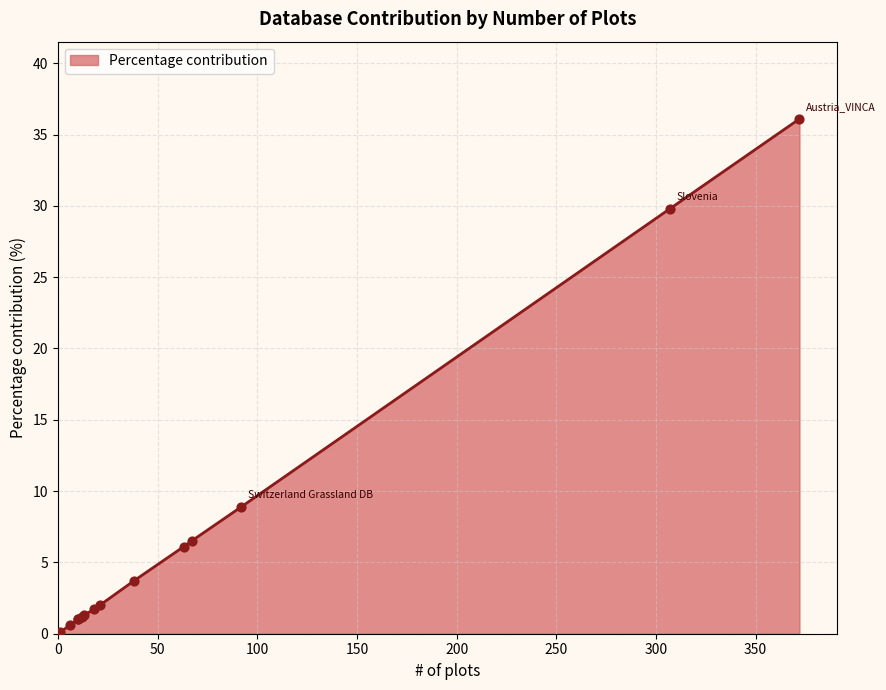

What is the change in value from GrassPlot to Slovenia?

+29.7